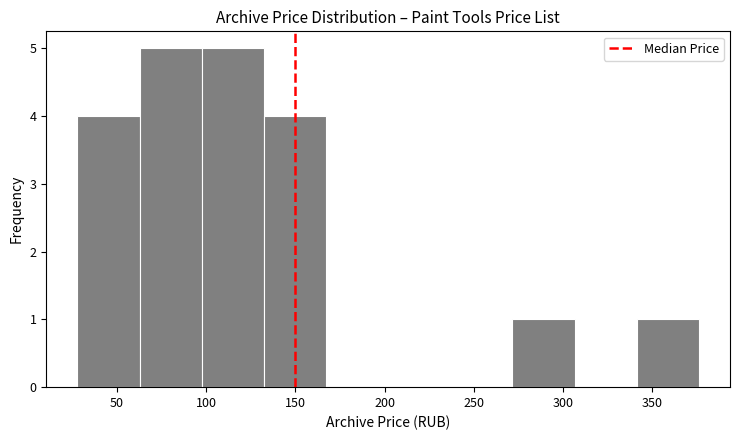

Reading left to right, list every bar in this chart as the range it spans on the x-axis followed by its height. Neither the bar edges nor the heights are printed on the chart, so give them approximately, as read against the axes.

30 to 65: 4
65 to 100: 5
100 to 130: 5
130 to 165: 4
165 to 200: 0
200 to 235: 0
235 to 270: 0
270 to 305: 1
305 to 340: 0
340 to 375: 1